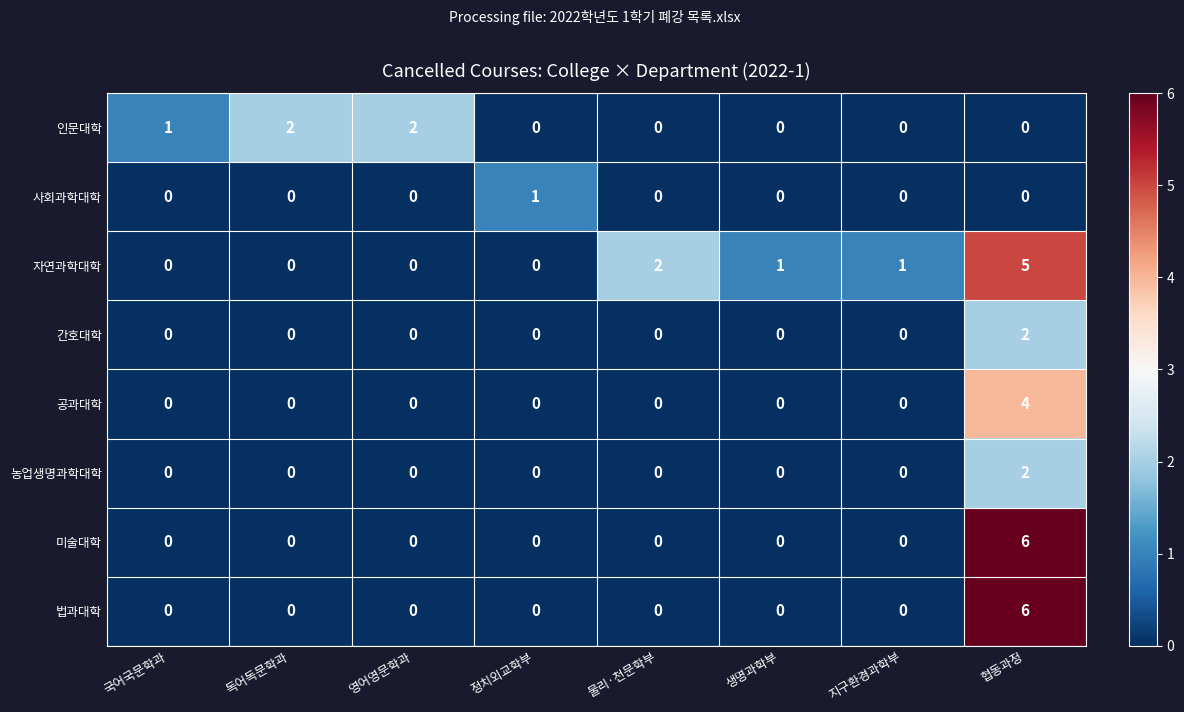

At which category is the sum across all series the highest?

협동과정